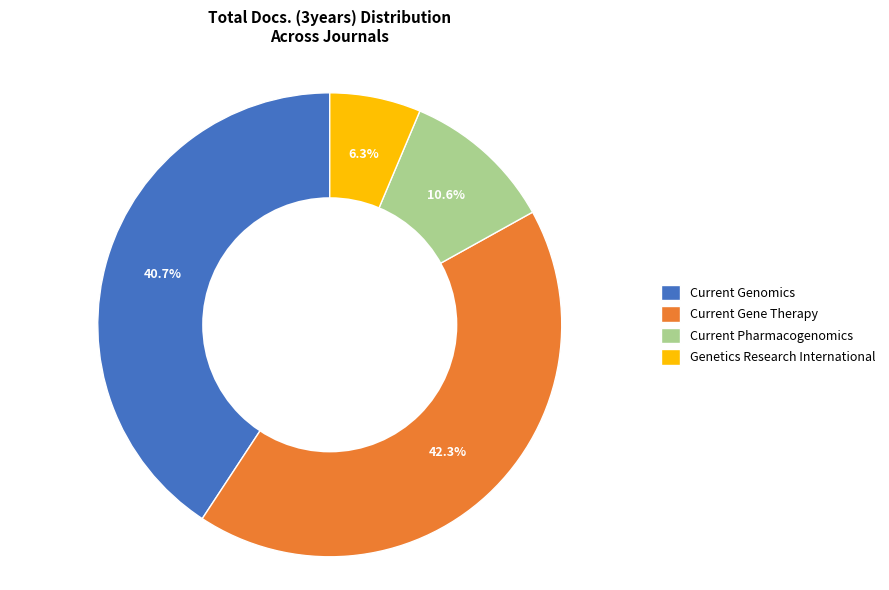

To the nearest percent, what percentage of the pie is Current Pharmacogenomics?

11%